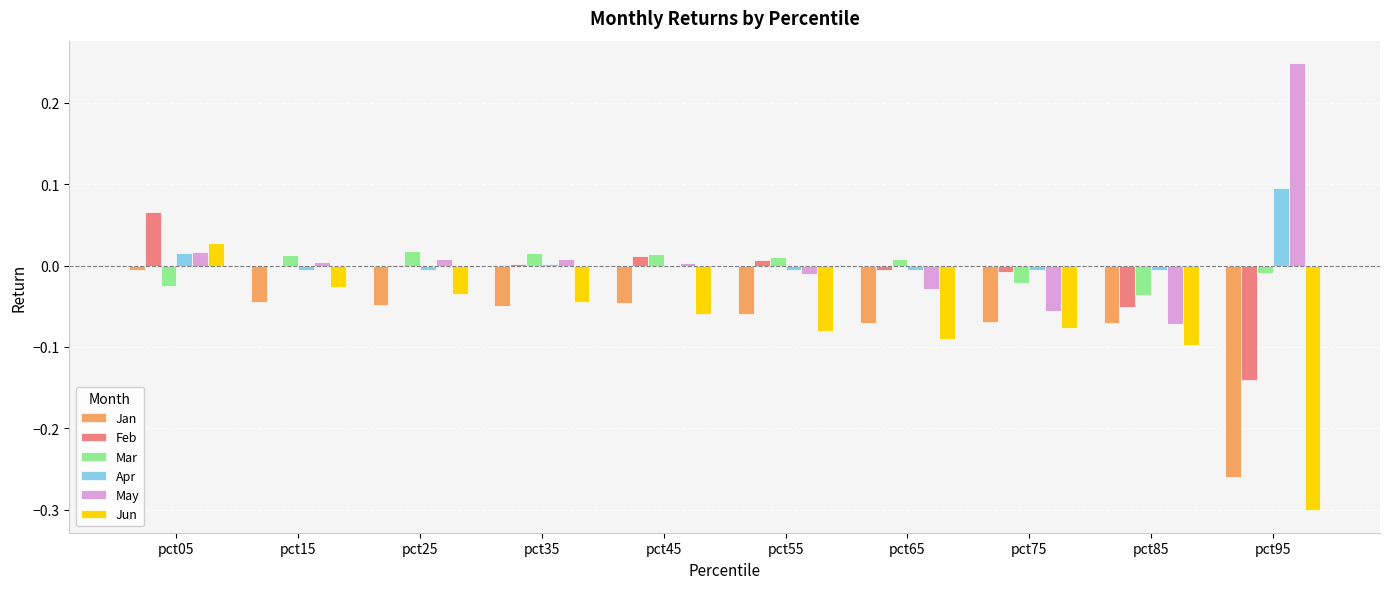

Which category has the highest value in the Apr series?

pct95